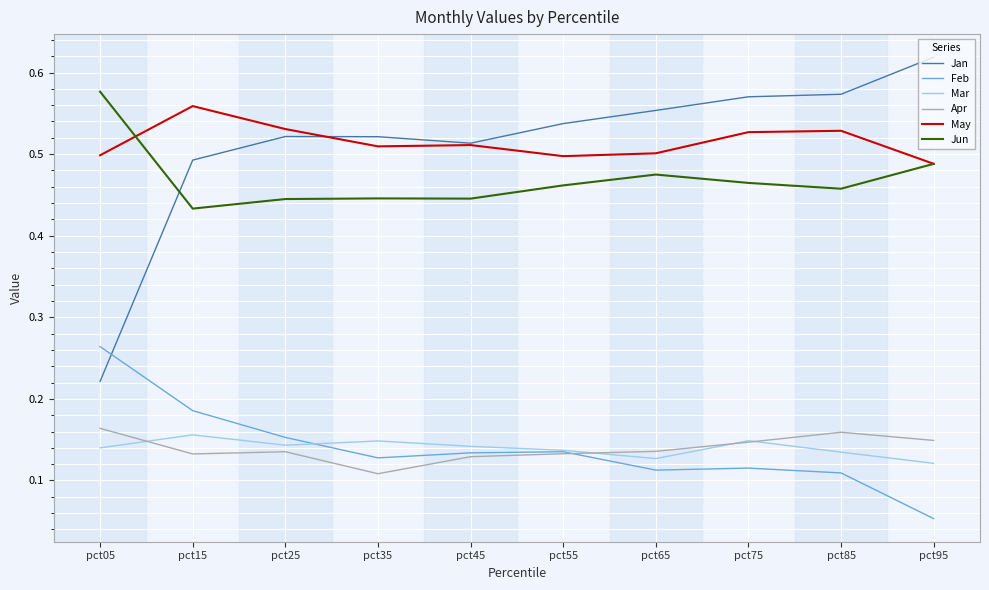

The Jan series shows 0.2 at pct65. True or false?

False